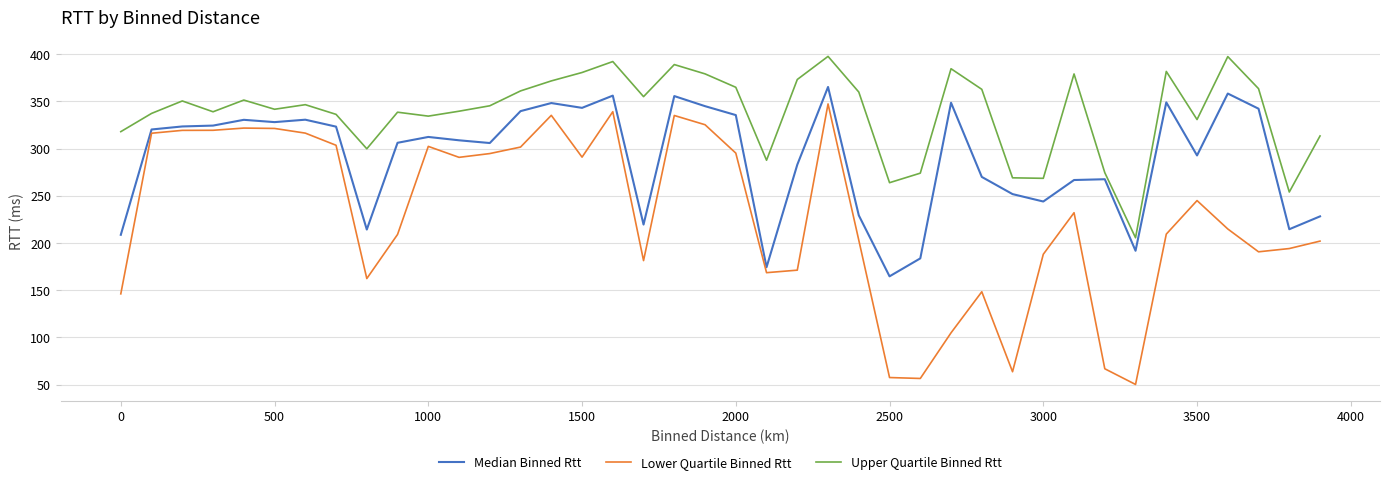

Which series has the largest total across all categories?

Upper Quartile Binned Rtt